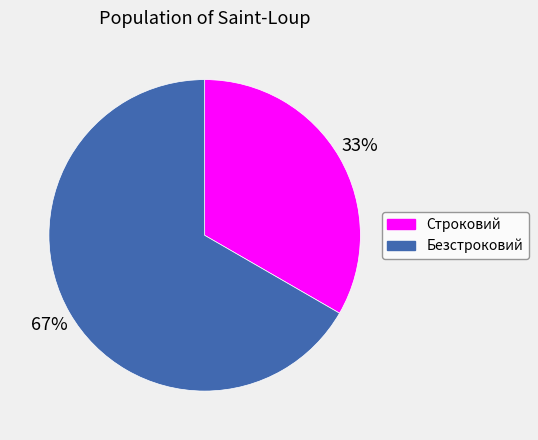

Approximately how many times larger is the value at Безстроковий compared to Строковий?

2.0